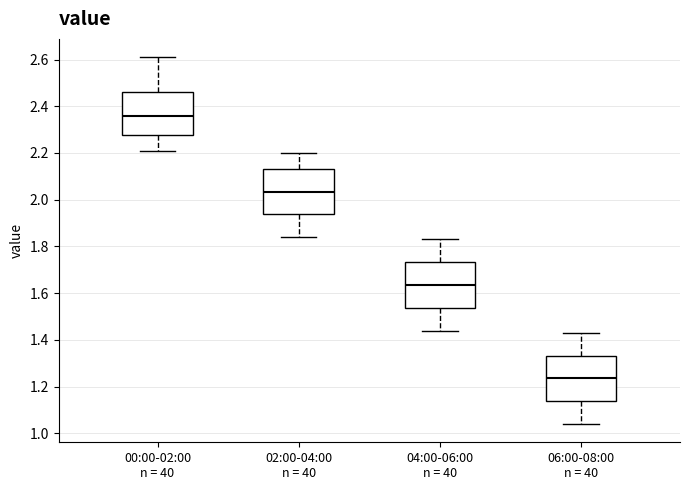

Reading left to right, read every box against the y-axis: the position of its median line, the range the box covers, and the ends of its whiskers. The values are not printed on the chart, so give them approximately, as read against the axis.

00:00-02:00 n = 40: median 2.36, box 2.28 to 2.46, whiskers 2.22 to 2.62
02:00-04:00 n = 40: median 2.04, box 1.94 to 2.14, whiskers 1.84 to 2.20
04:00-06:00 n = 40: median 1.64, box 1.54 to 1.74, whiskers 1.44 to 1.84
06:00-08:00 n = 40: median 1.24, box 1.14 to 1.34, whiskers 1.04 to 1.44